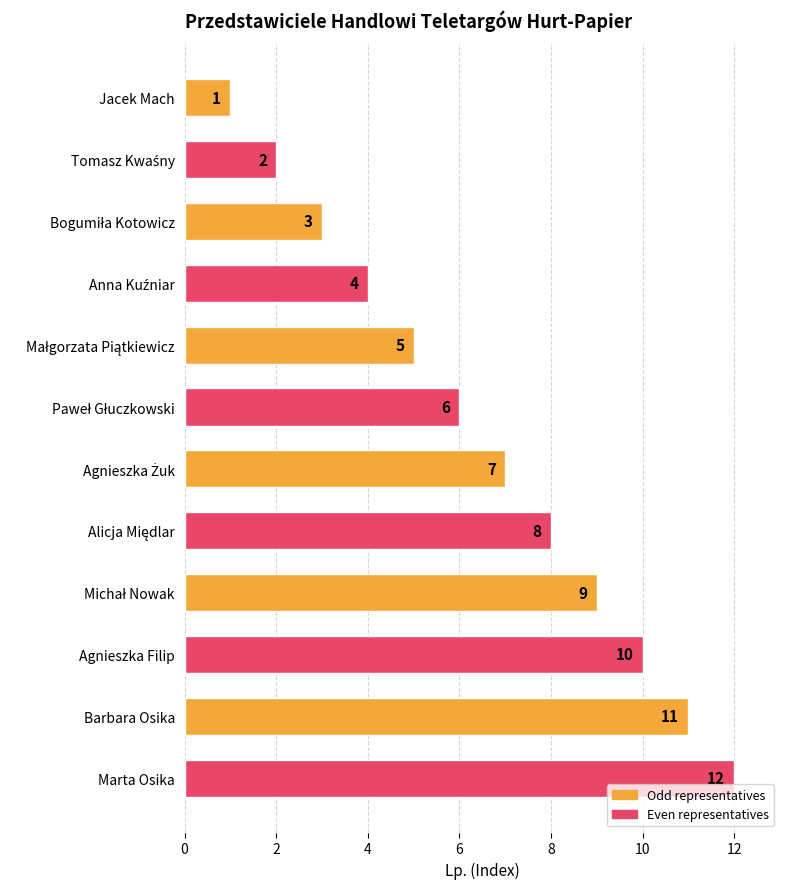

Read the value at Barbara Osika, to the nearest 5.

10